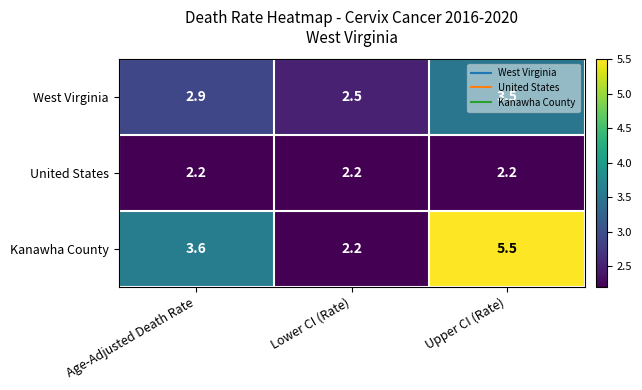

The value of Kanawha County at Lower CI (Rate) is 3.7. True or false?

False